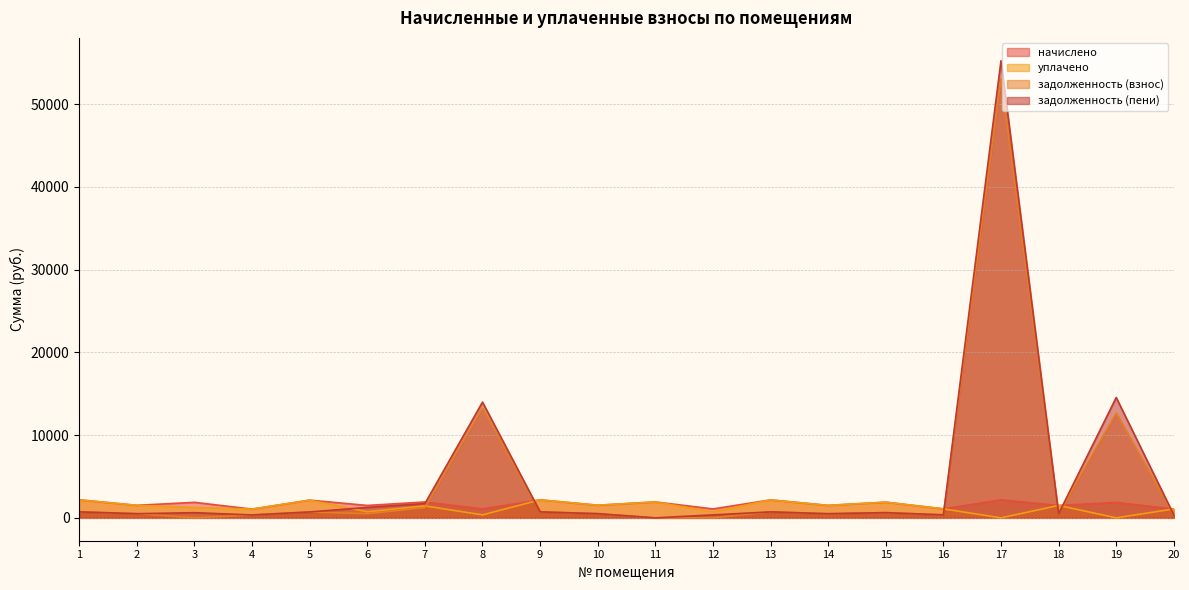

At how many categories does at least one series exceed 18033?

1